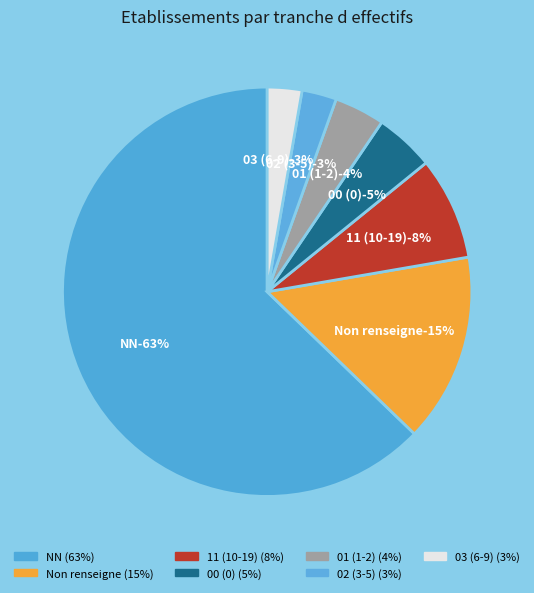

Which has a higher value, 11 or 01?

11